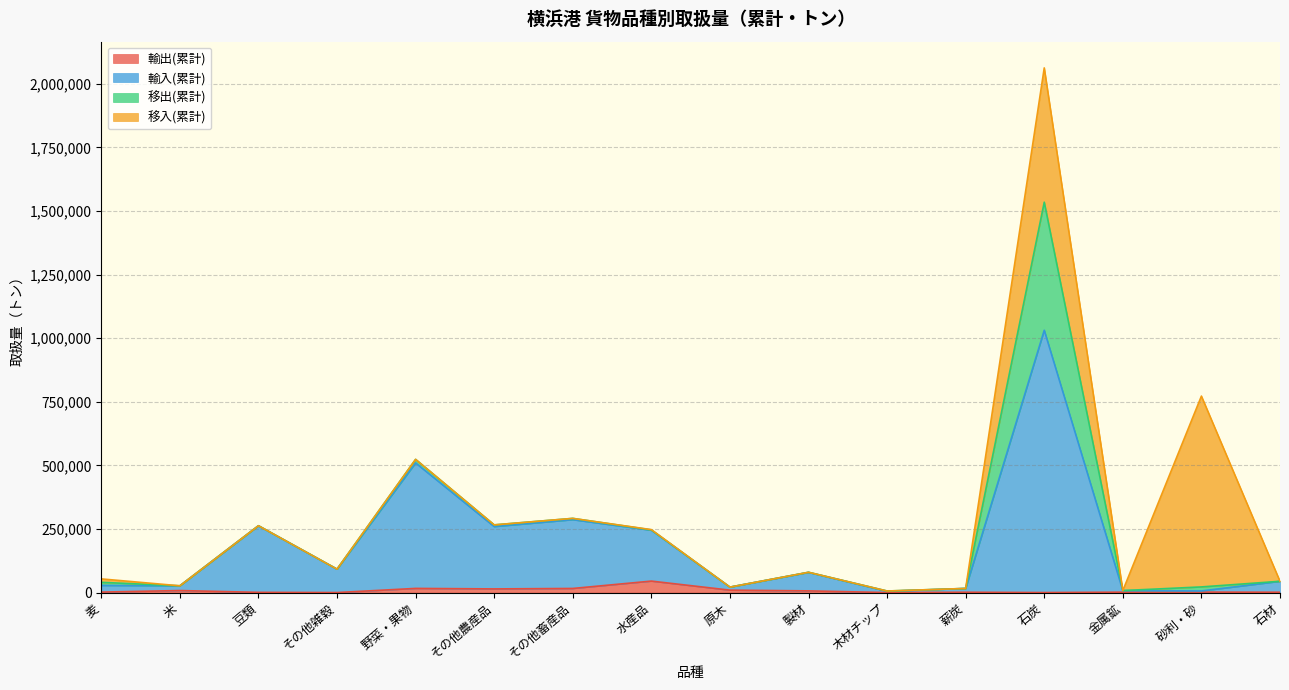

Is it true that 輸出(累計) equals 21478 at 水産品?

False